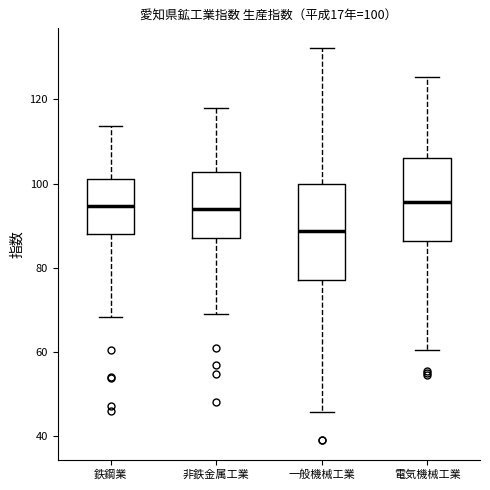

Comparing the boxes themselves (not the whiskers), which one is the tallest?

一般機械工業